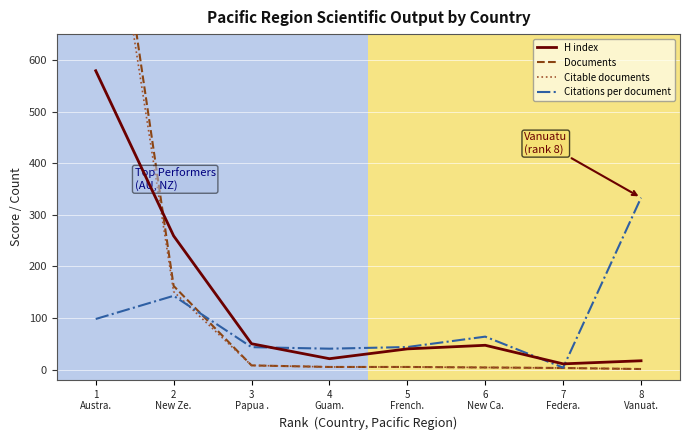

After their last crossing, which series has the higher values: Documents or Citations per document?

Citations per document